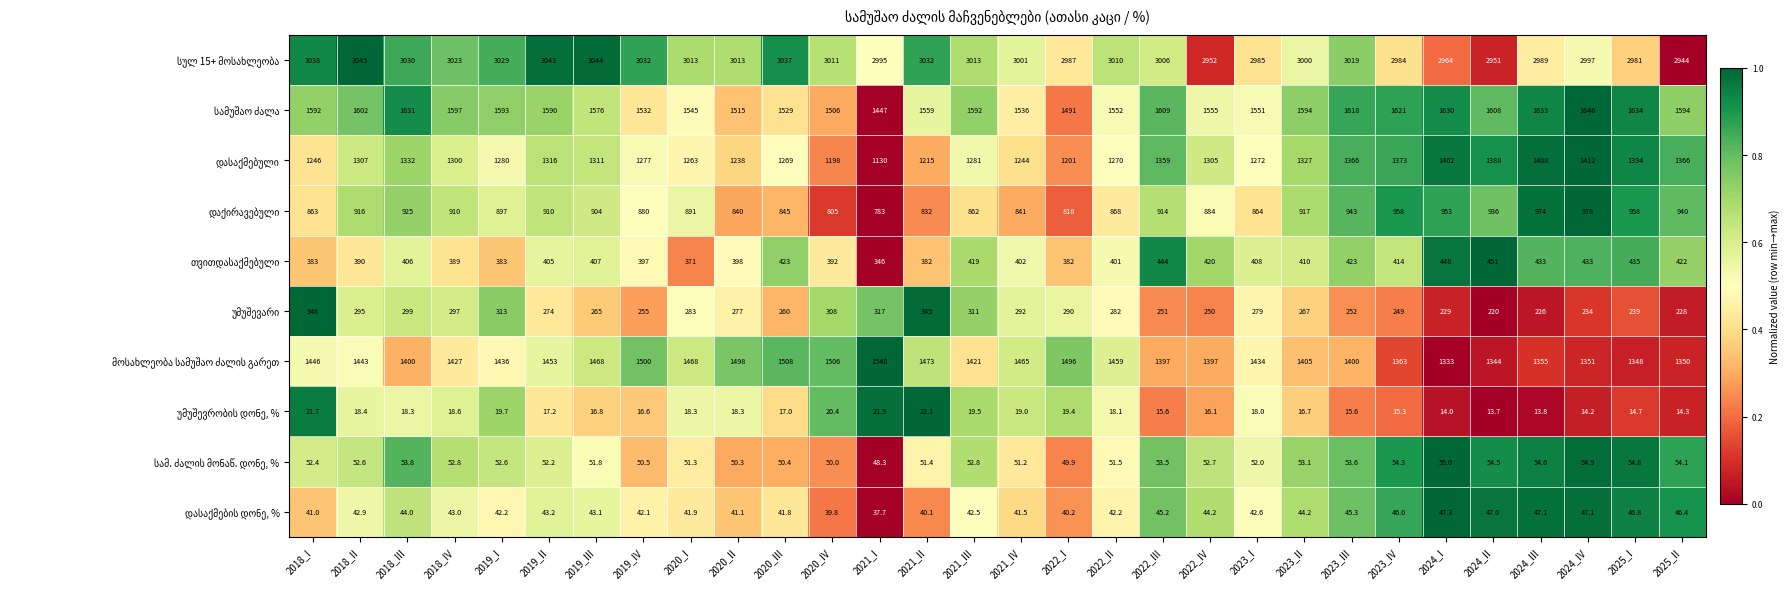

What is the maximum value shown in the chart?

3045.0